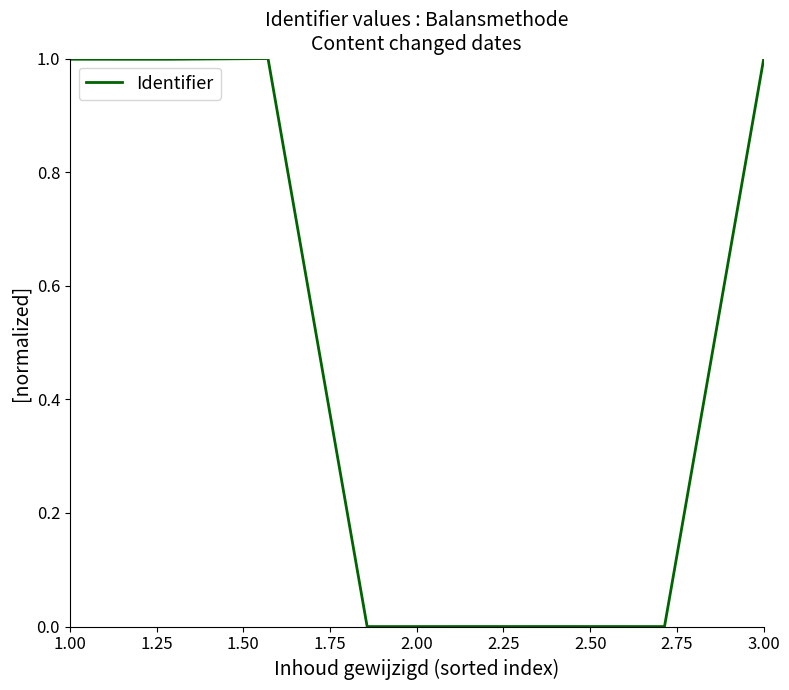

What is the greatest value displayed?

1.0